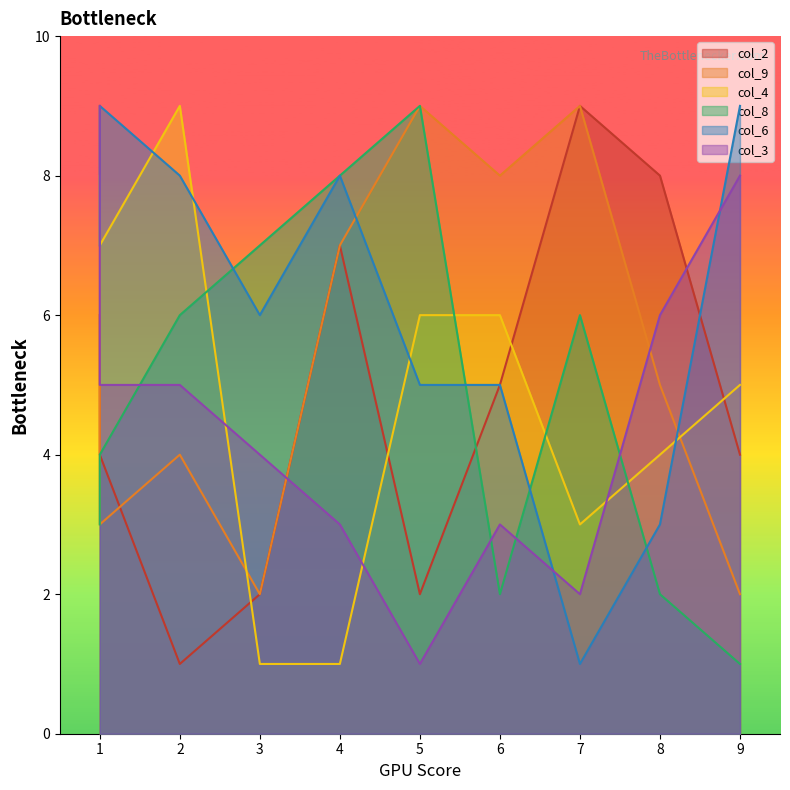

What are all the series names shown in the legend?

col_2, col_9, col_4, col_8, col_6, col_3